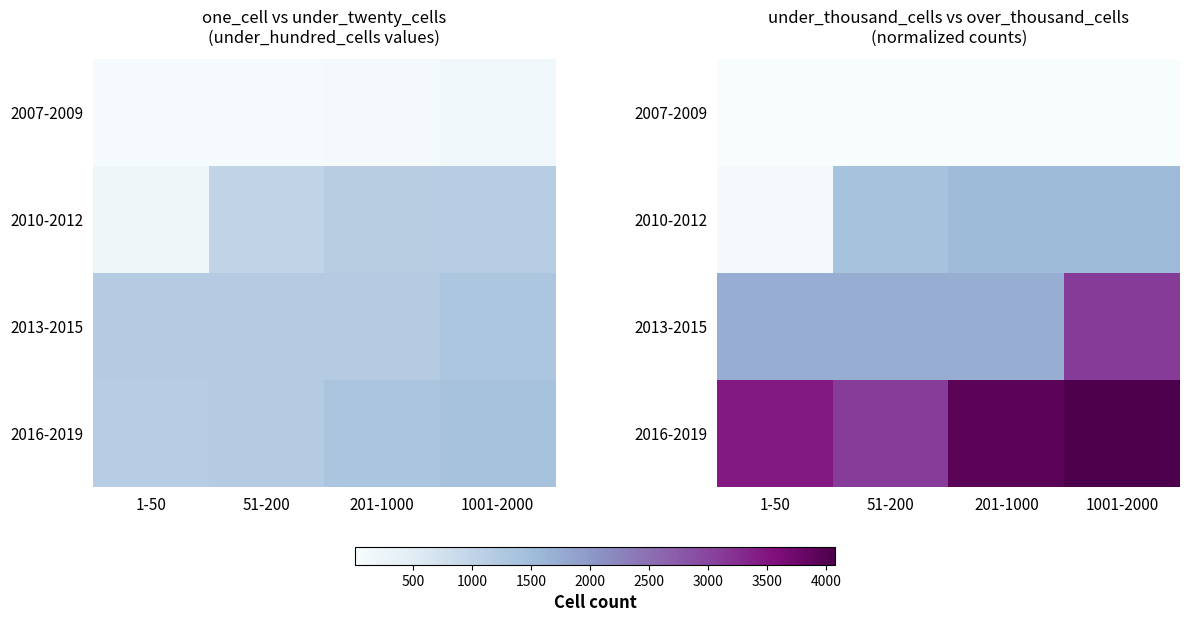

Rank the series at 51-200 from highest to lowest value.

2016-2019, 2013-2015, 2010-2012, 2007-2009